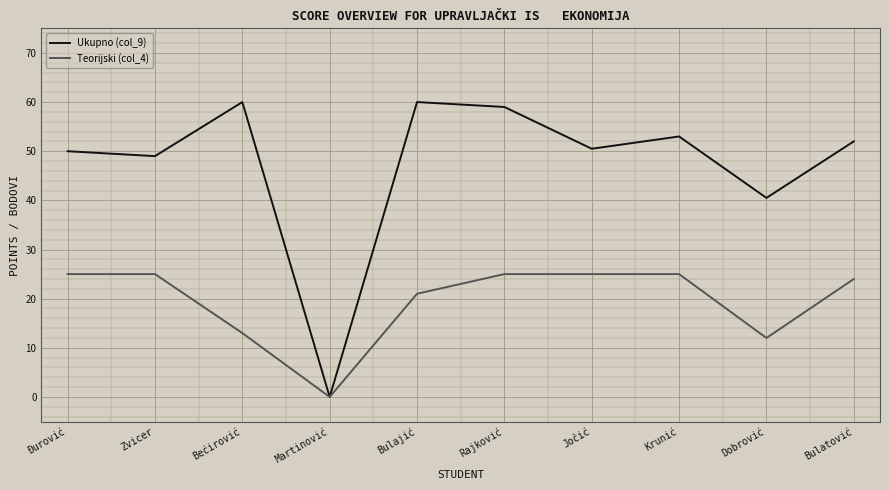

Read the Ukupno (col_9) value at Krunić.

53.0